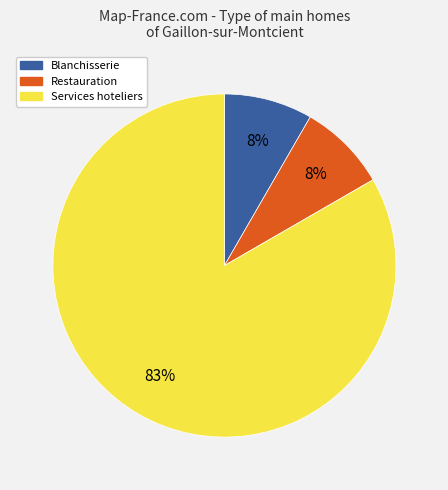

Is there a majority slice in this chart?

Yes